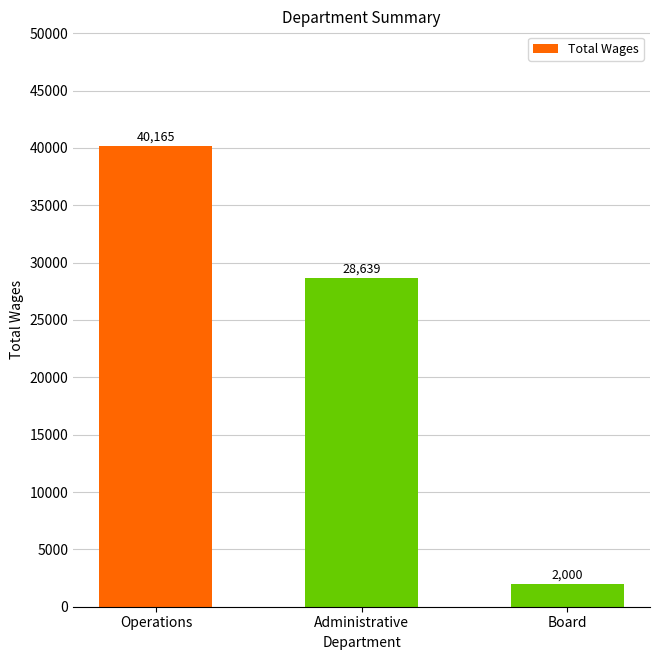

List the labels in order of value, largest first.

Operations, Administrative, Board